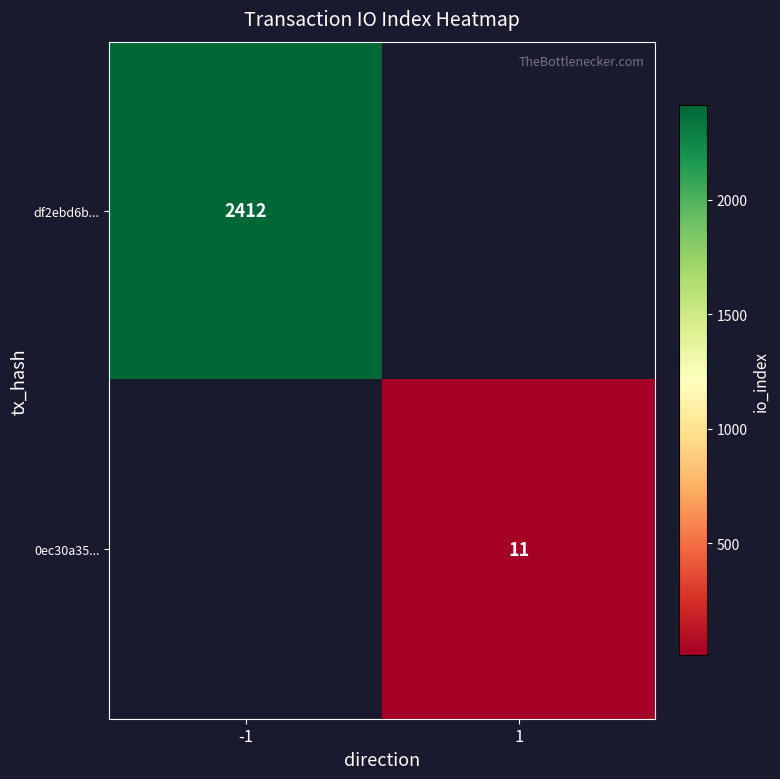

Is it true that 0ec30a35... equals 4.6 at 1?

False